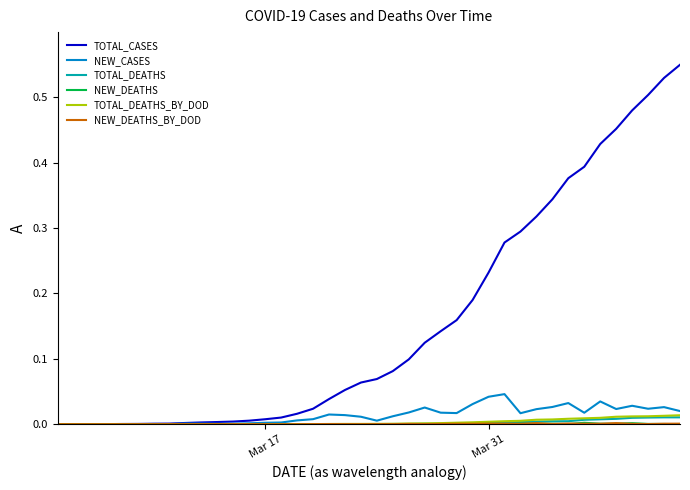

Which series has the widest spread of values?

TOTAL_CASES